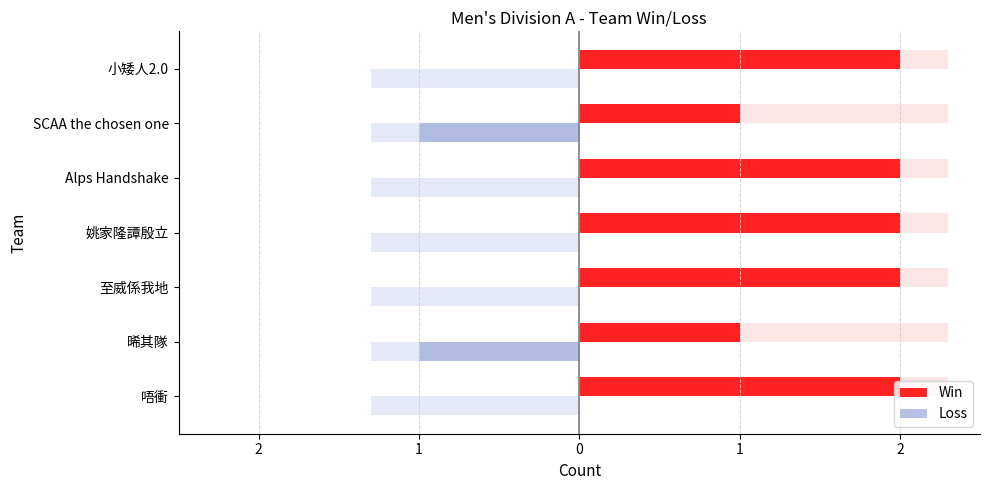

Which series changed the most between 姚家隆譚殷立 and Alps Handshake?

Win